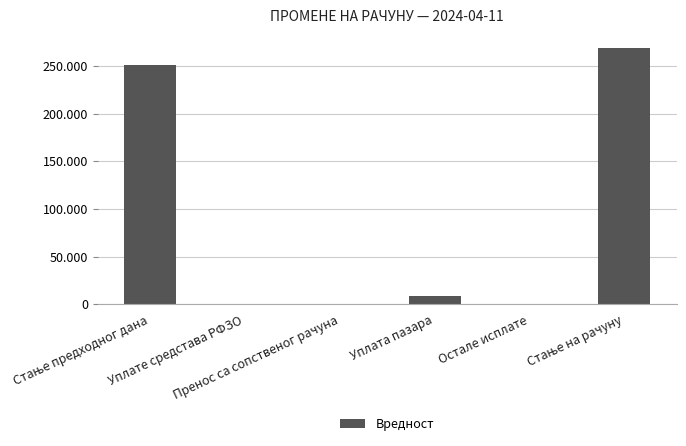

Are the bars horizontal?

No